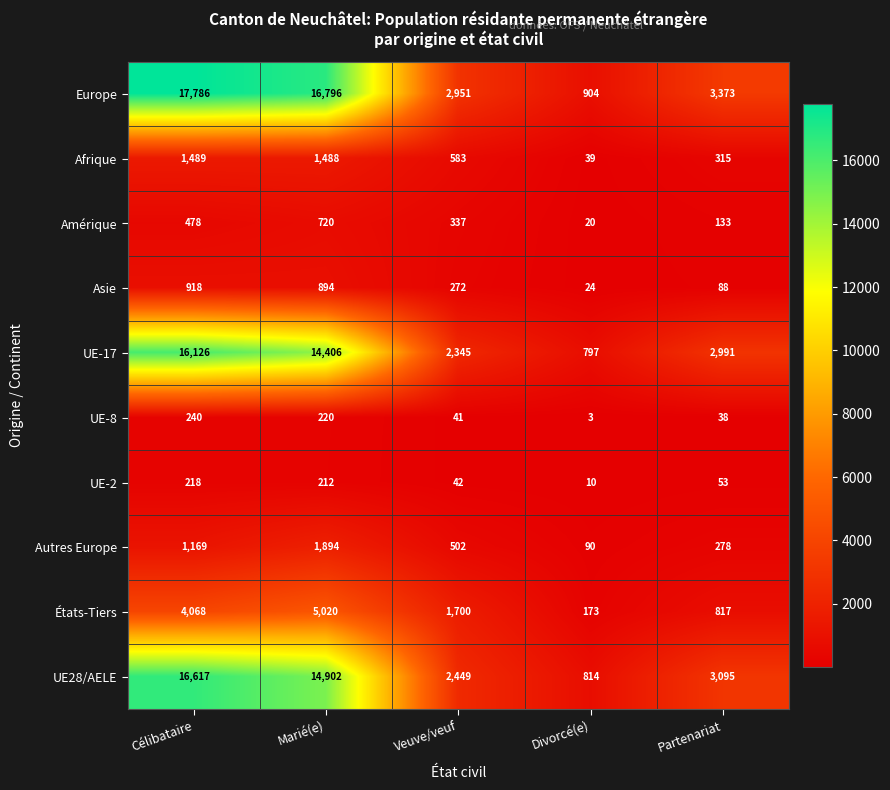

True or false: Autres Europe has a value of 1881 at Célibataire.

False